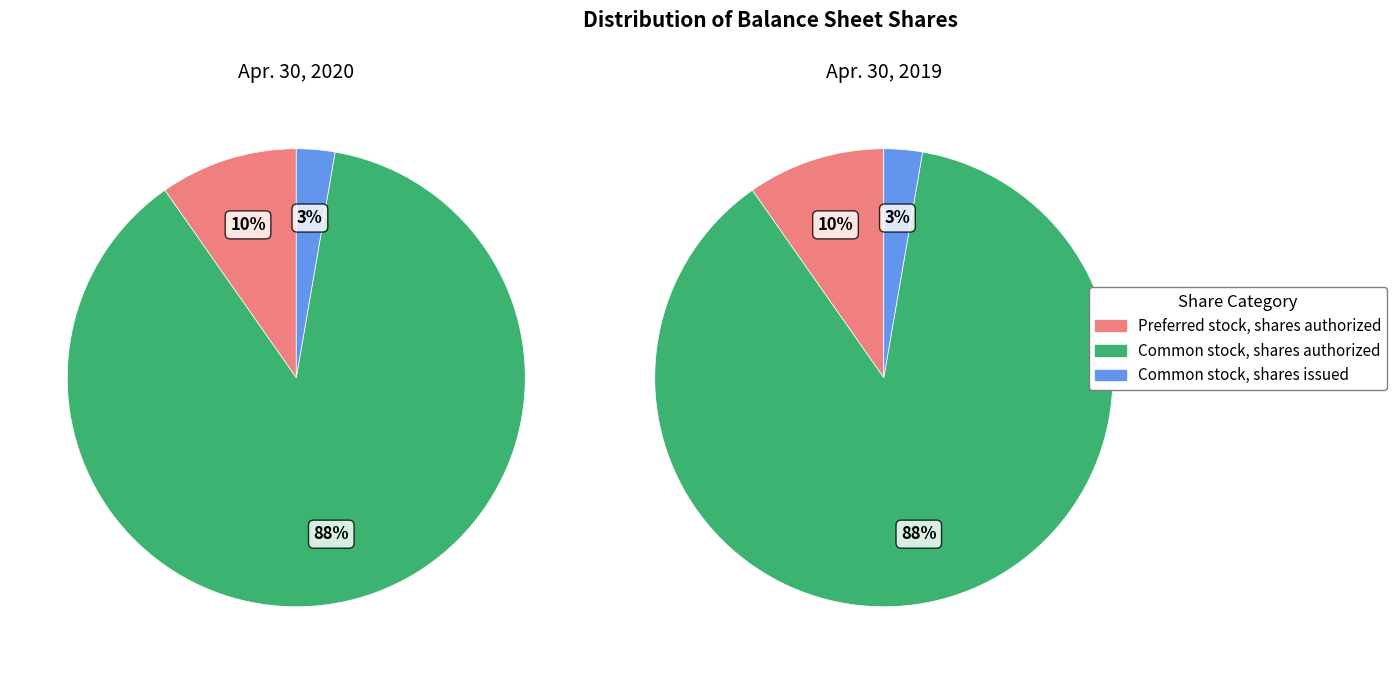

What percentage do Preferred stock, shares authorized and Common stock, shares authorized together represent?

97.3%